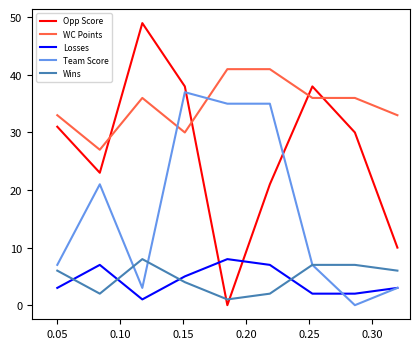

What is the difference between the maximum and minimum values in the Team Score series?

37